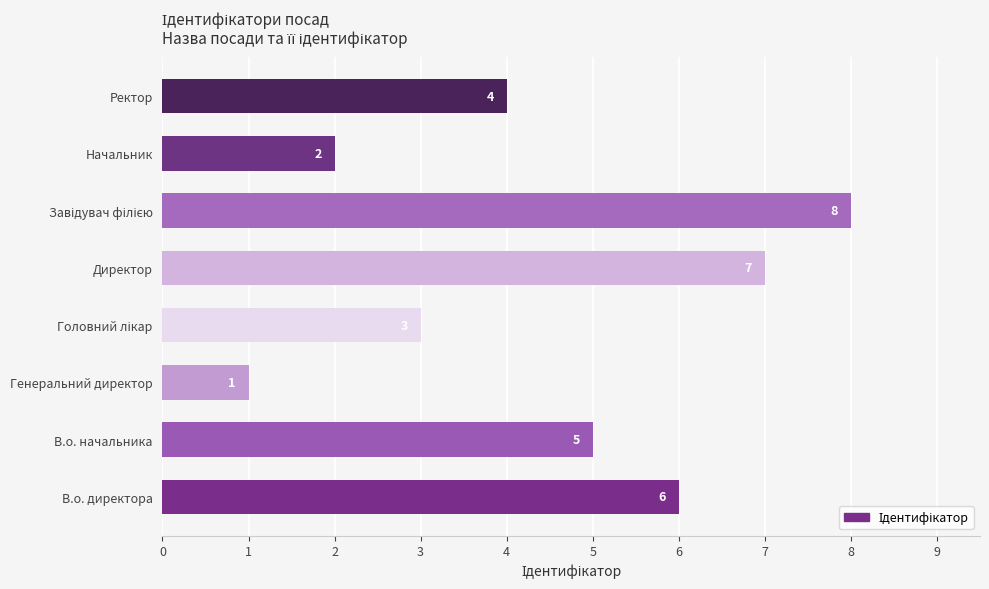

What is the sum of the values at Начальник and Директор?

9